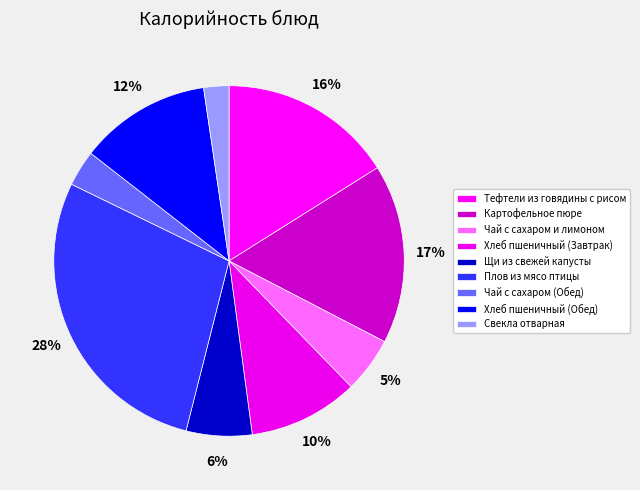

To the nearest percent, what percentage of the pie is Плов из мясо птицы?

28%